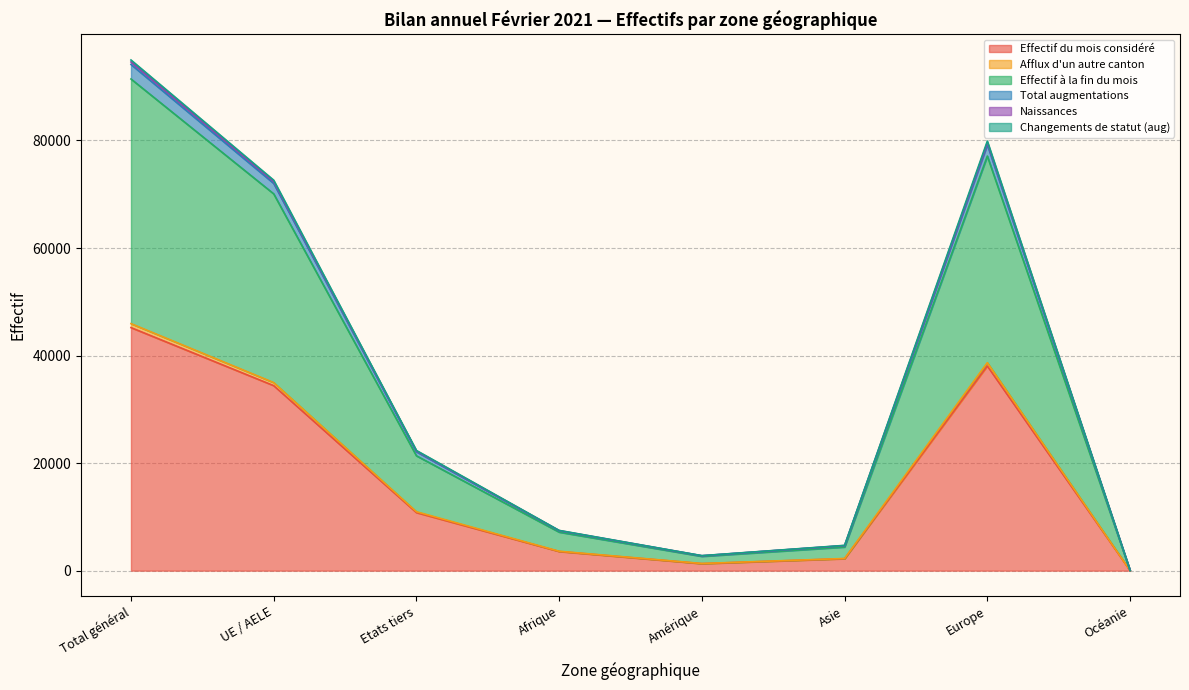

True or false: Afflux d'un autre canton has a value of 1463 at Amérique.

False